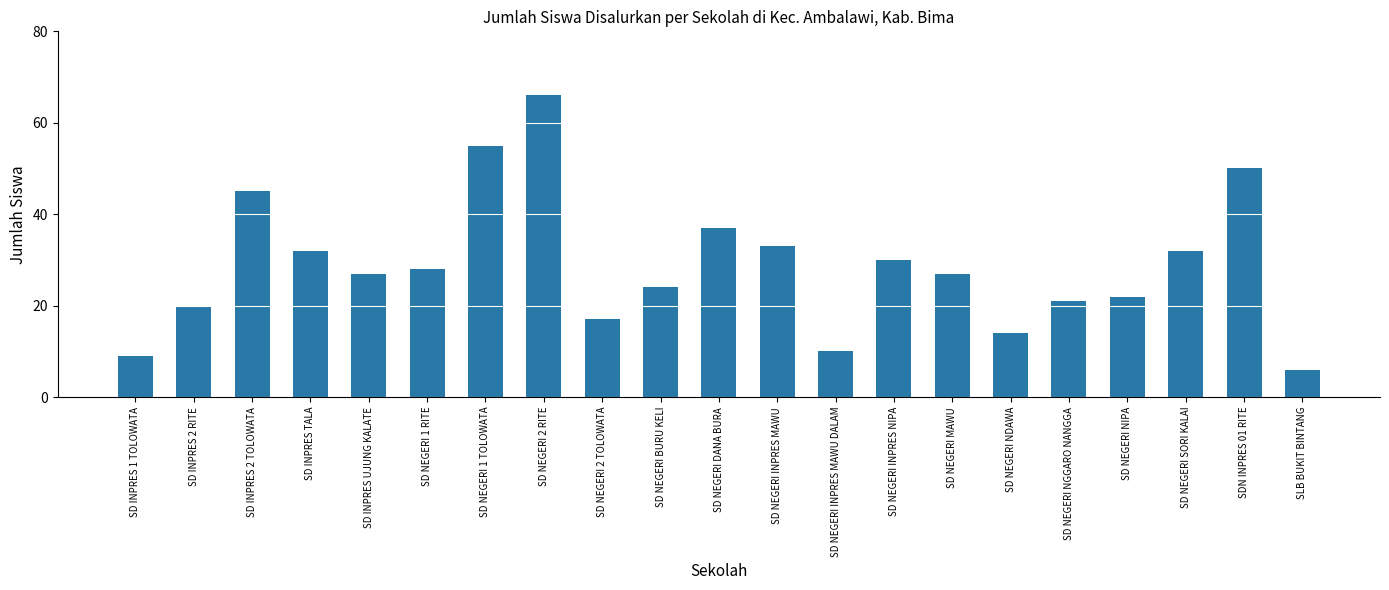

Count the number of data series in this chart.

1